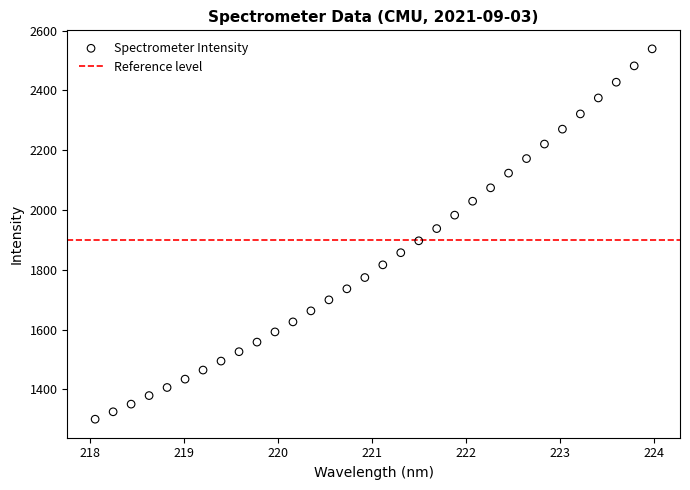

What is the range of Y values (max minus min)?

1238.3